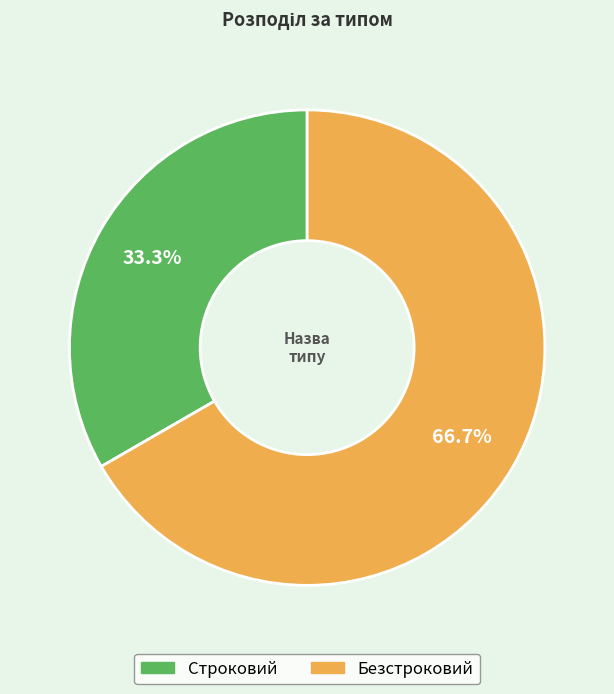

Is it true that Строковий is 33% of the pie?

True